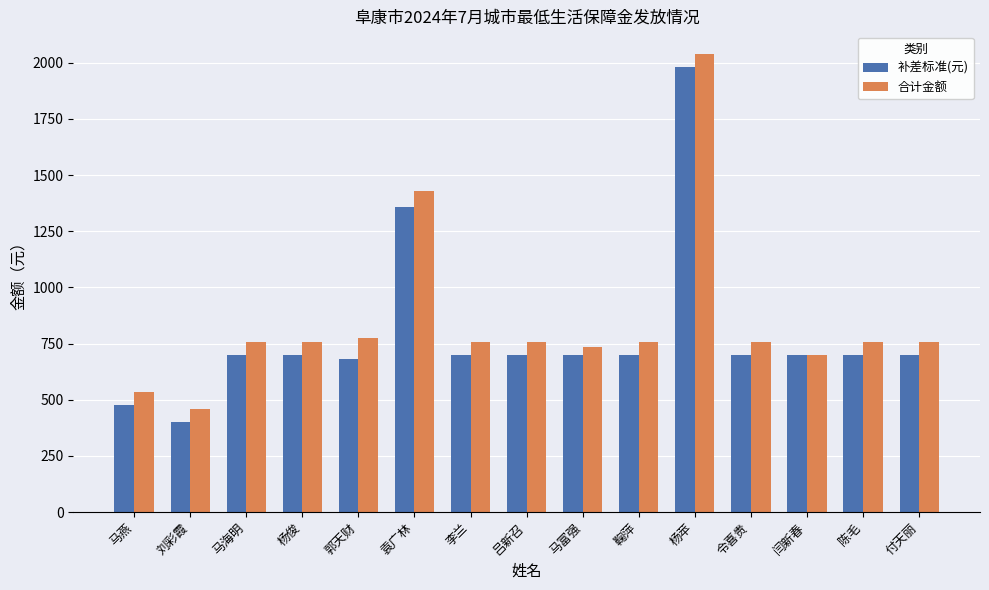

What is the total value across all series at 马海明?

1458